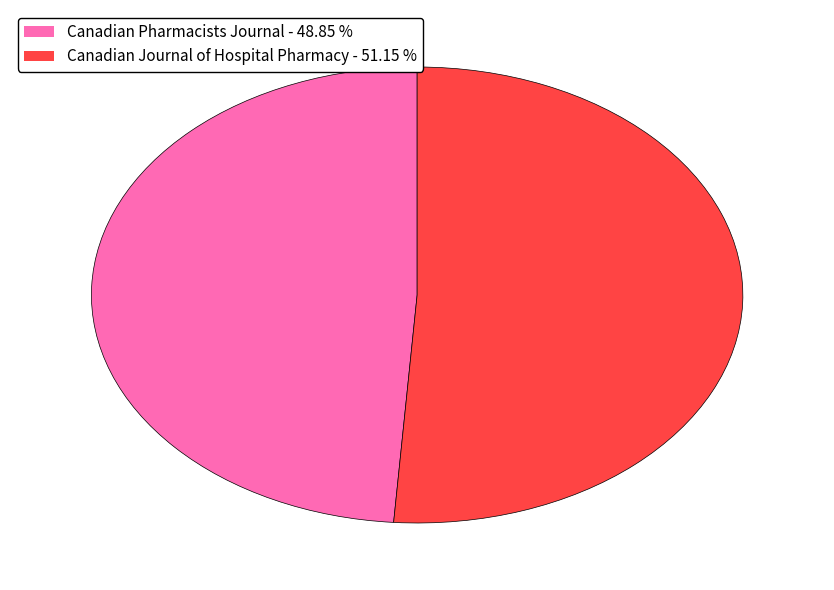

Does Canadian Journal of Hospital Pharmacy - 51.15 % represent more than half of the total?

Yes